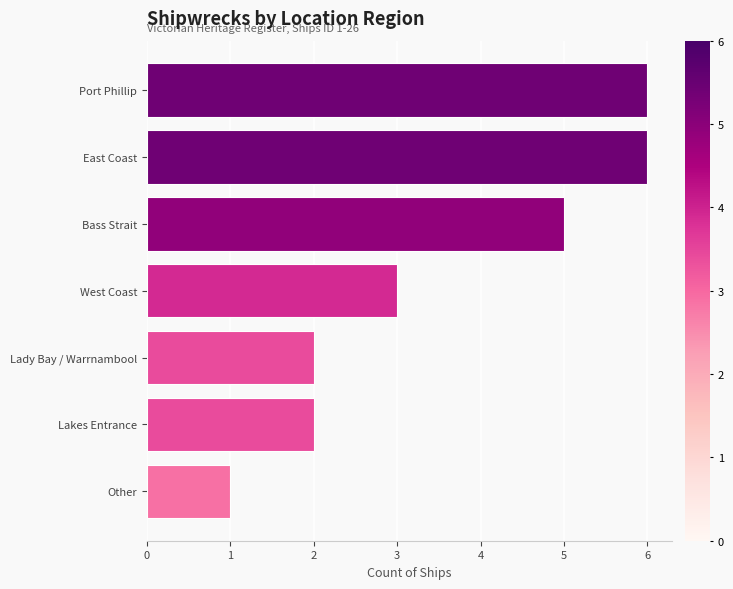

Does the chart contain stacked bars?

No